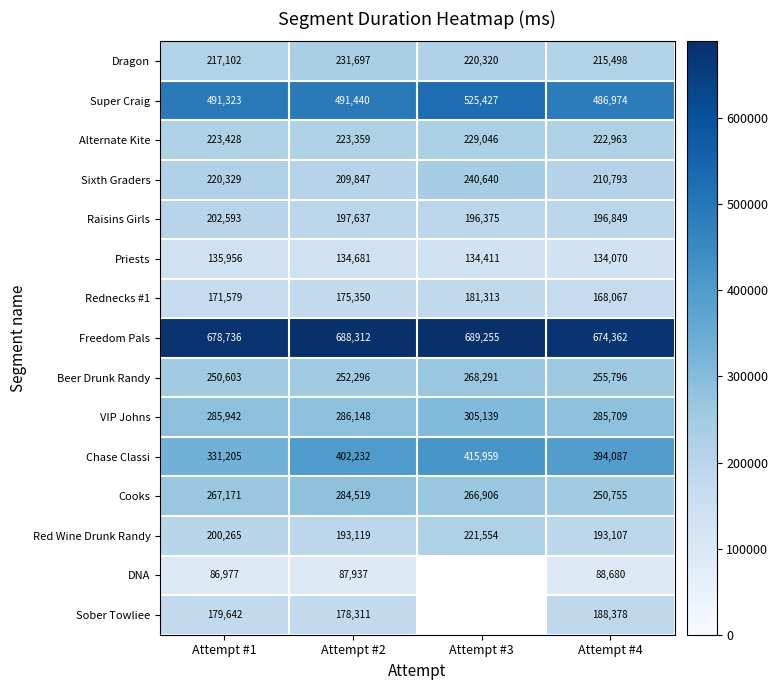

Where is Alternate Kite nearest to the value 226004?

Attempt #1